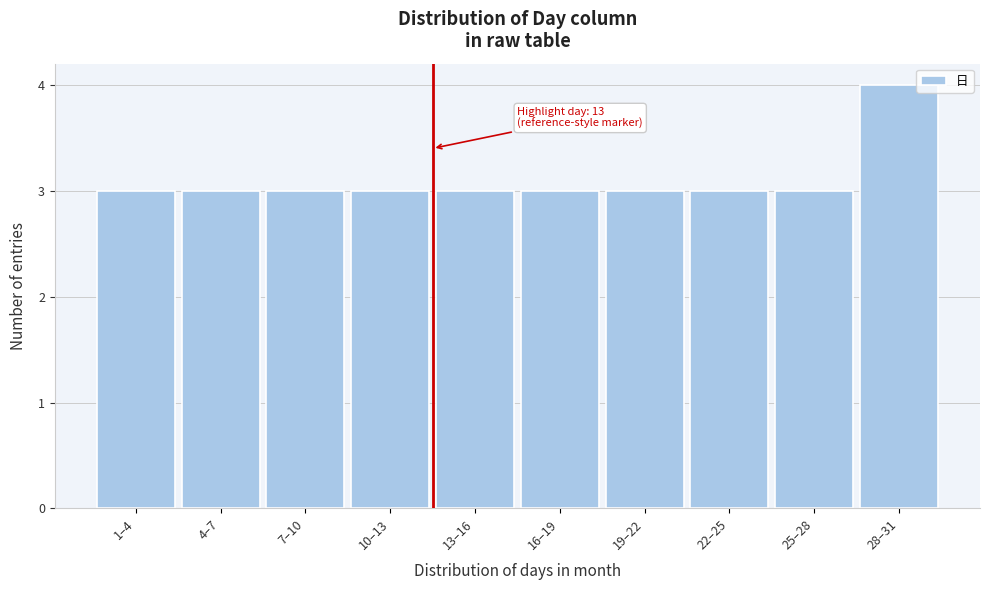

Reading left to right, extract all data points from this chart.

1–4=3	4–7=3	7–10=3	10–13=3	13–16=3	16–19=3	19–22=3	22–25=3	25–28=3	28–31=4